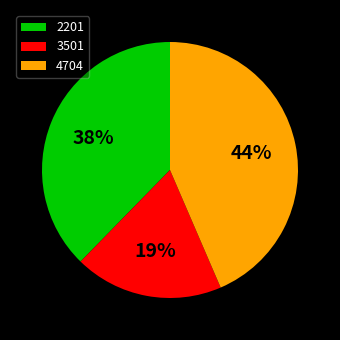

The 4704 slice represents 44% of the pie. True or false?

True